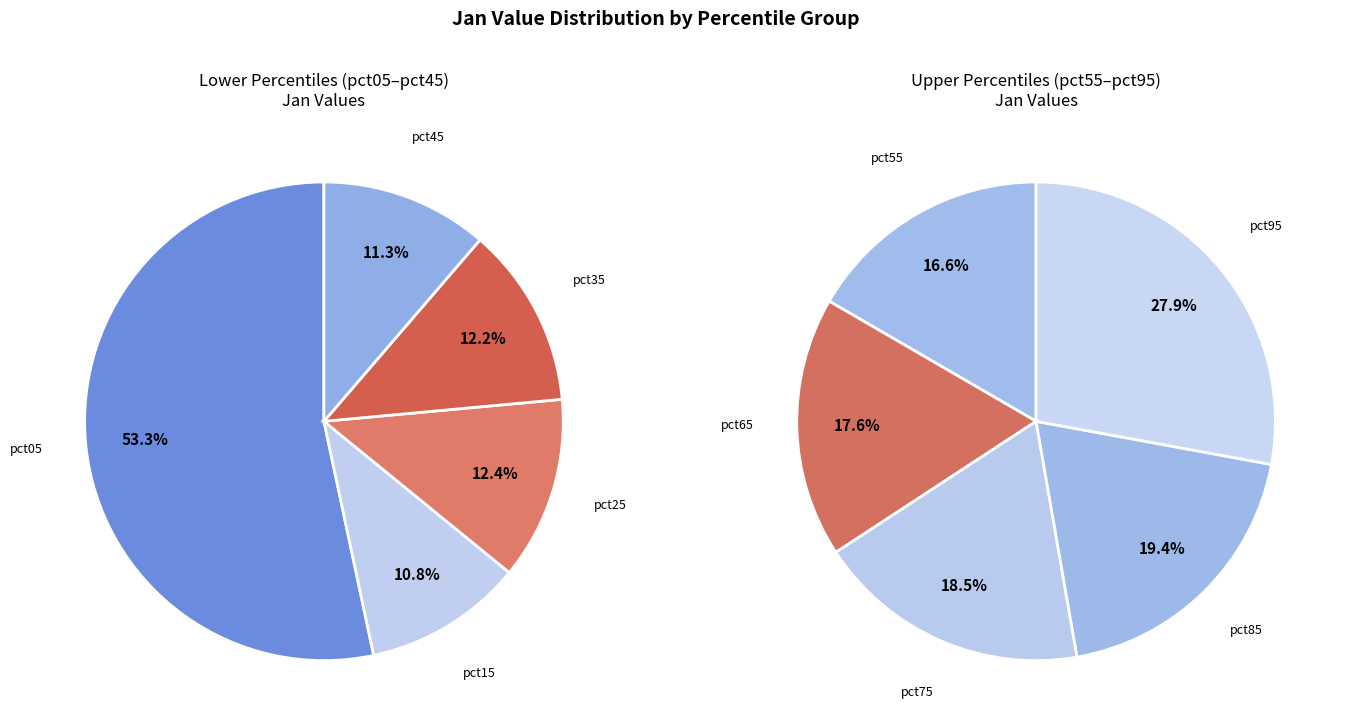

Which has a higher value, pct45 or pct75?

pct75